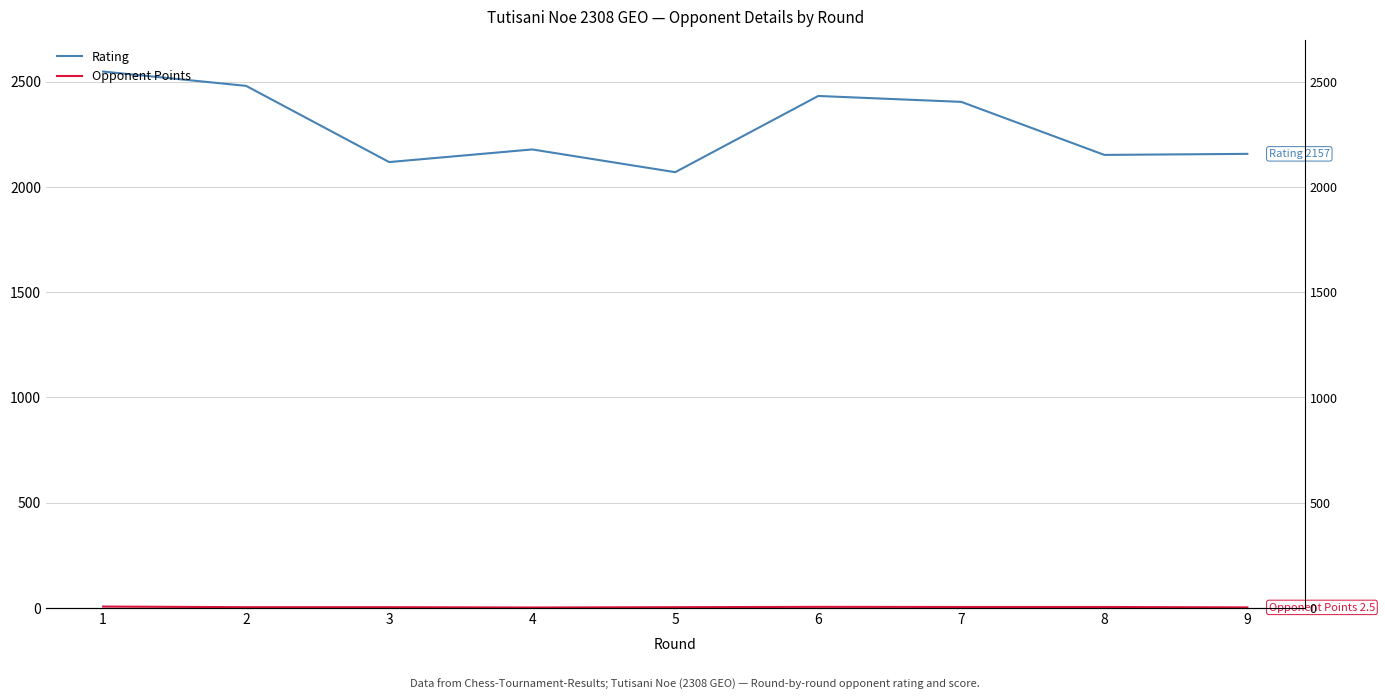

True or false: Opponent Points and Rating intersect in this chart.

False